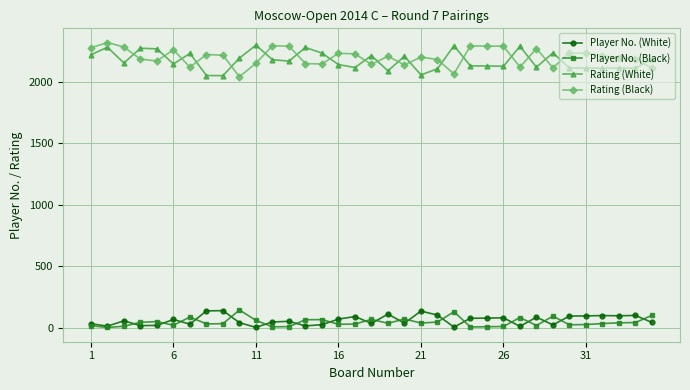

What is the maximum value for Player No. (Black)?

143